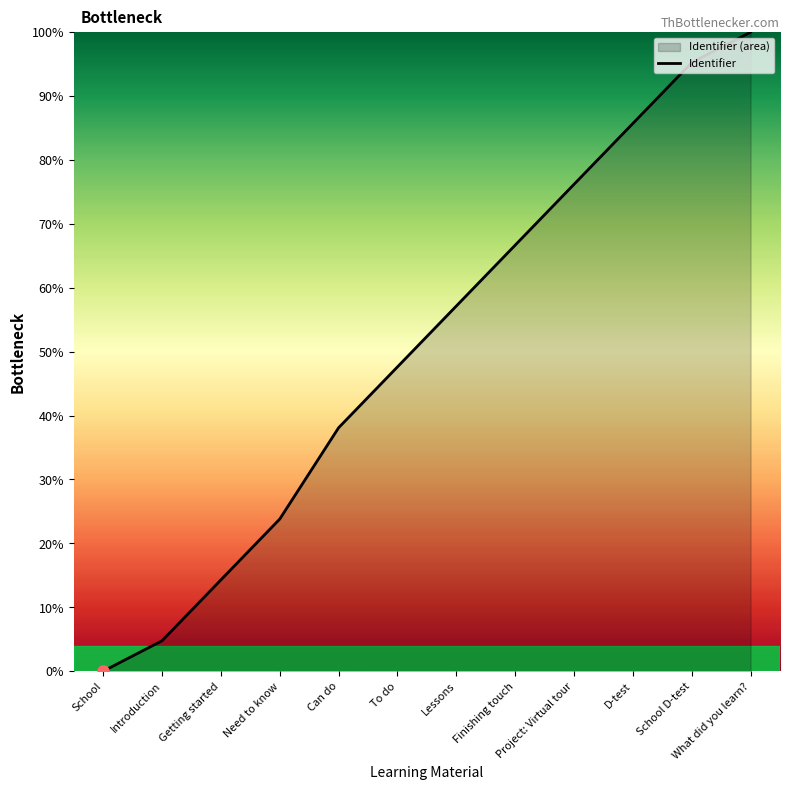

List the labels in order of value, largest first.

What did you learn?, School D-test, D-test, Project: Virtual tour, Finishing touch, Lessons, To do, Can do, Need to know, Getting started, Introduction, School